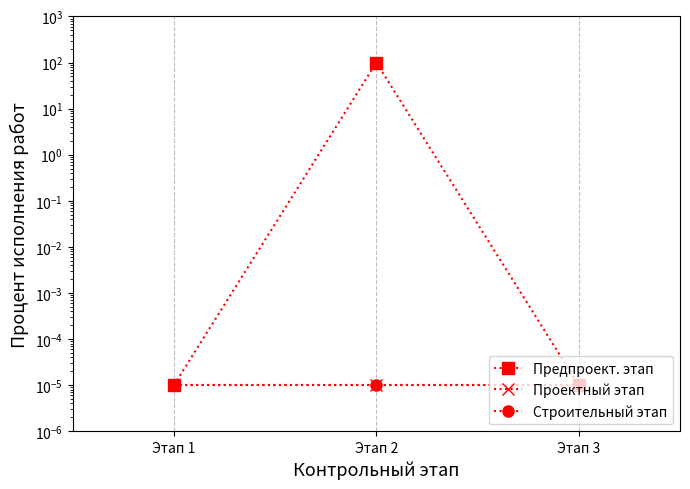

True or false: Проектный этап has a value of 0.0 at Этап 1.

False